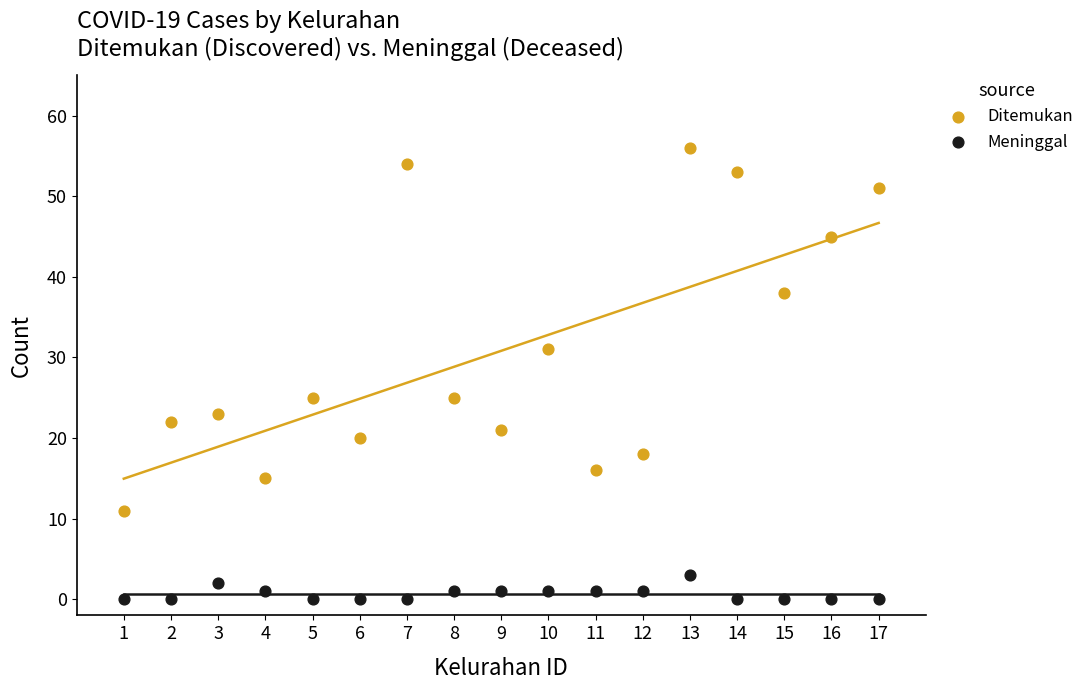

Which series reaches the maximum Y coordinate?

Ditemukan